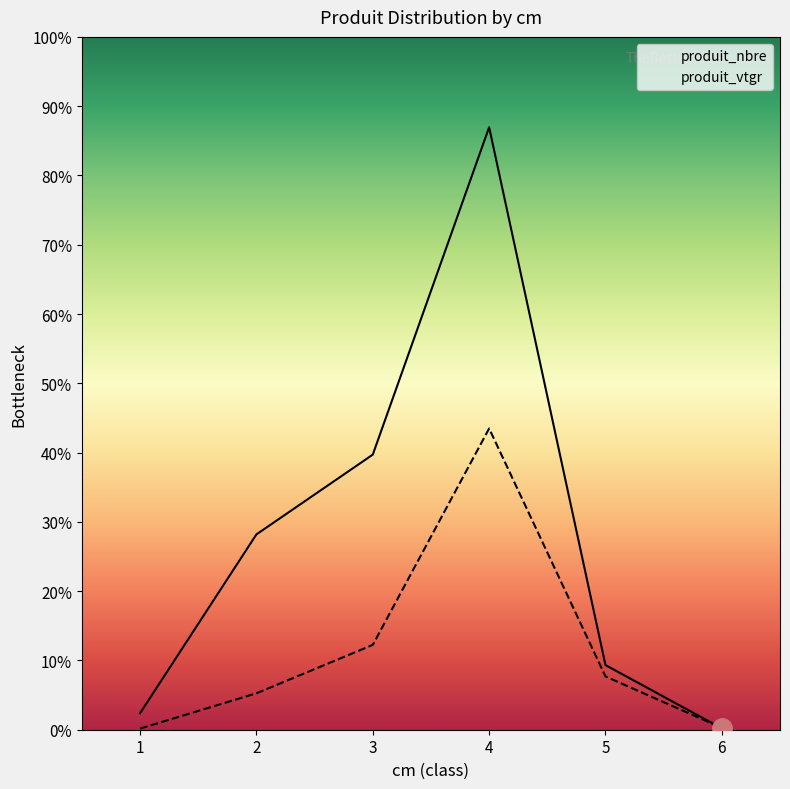

Is the value of produit_vtgr at 2 greater than the value of produit_nbre at 2?

No